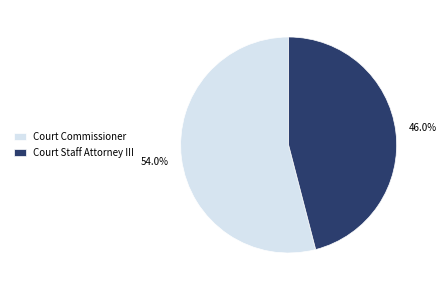

Approximately how many times larger is the value at Court Commissioner compared to Court Staff Attorney III?

1.2